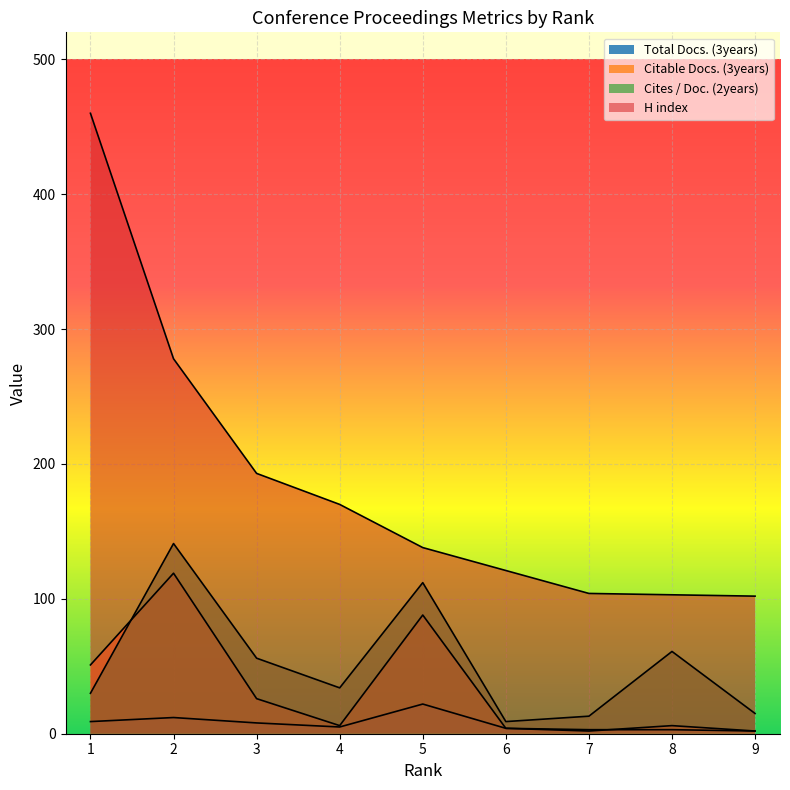

Reading right to left, what are all the values shown in this chart?

Total Docs. (3years): 2	3	3	4	22	5	8	12	9
Citable Docs. (3years): 2	6	2	4	88	6	26	119	51
Cites / Doc. (2years): 15	61	13	9	112	34	56	141	30
H index: 102	103	104	121	138	170	193	278	460